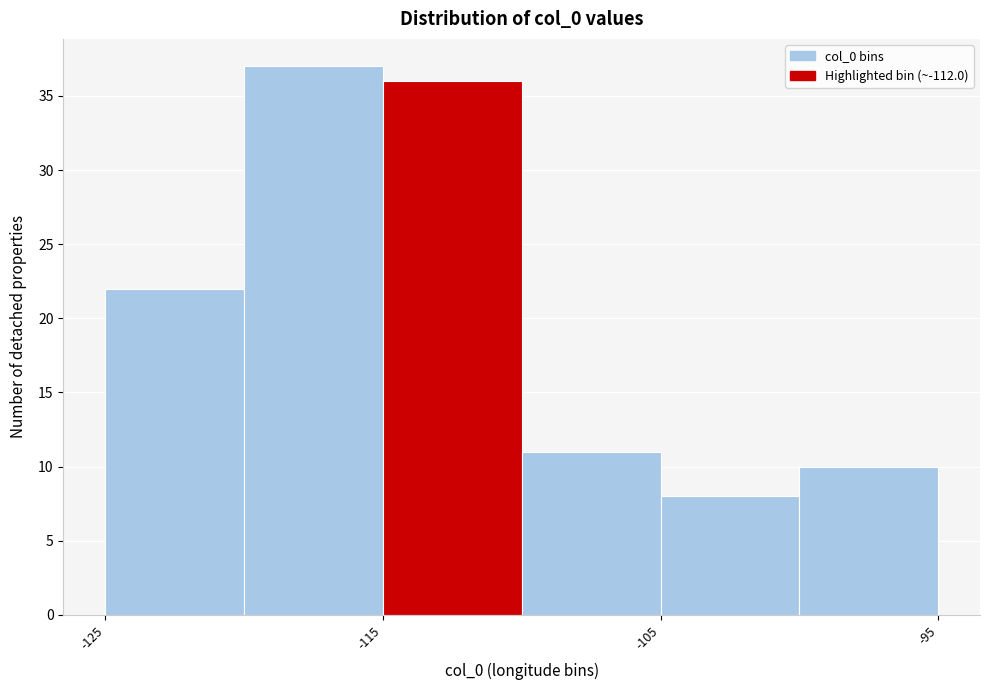

Reading left to right, transcribe this chart: for each bar, give the range it covers on the x-axis and its height. The values are not printed on the chart, so give them approximately, as read against the axis.

-125 to -120: 22
-120 to -115: 37
-115 to -110: 36
-110 to -105: 11
-105 to -100: 8
-100 to -95: 10